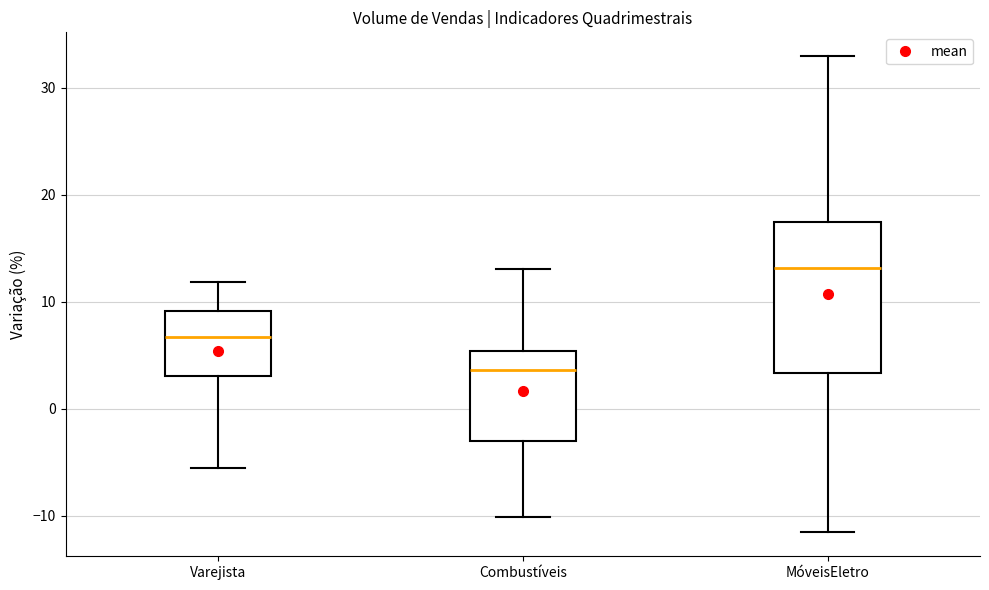

Comparing the boxes themselves (not the whiskers), which one is the tallest?

MóveisEletro